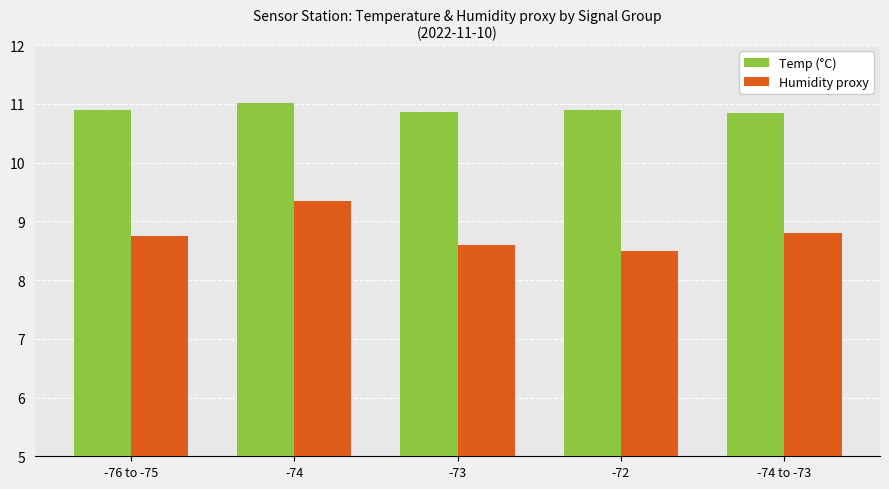

At which category is the sum across all series the highest?

-74